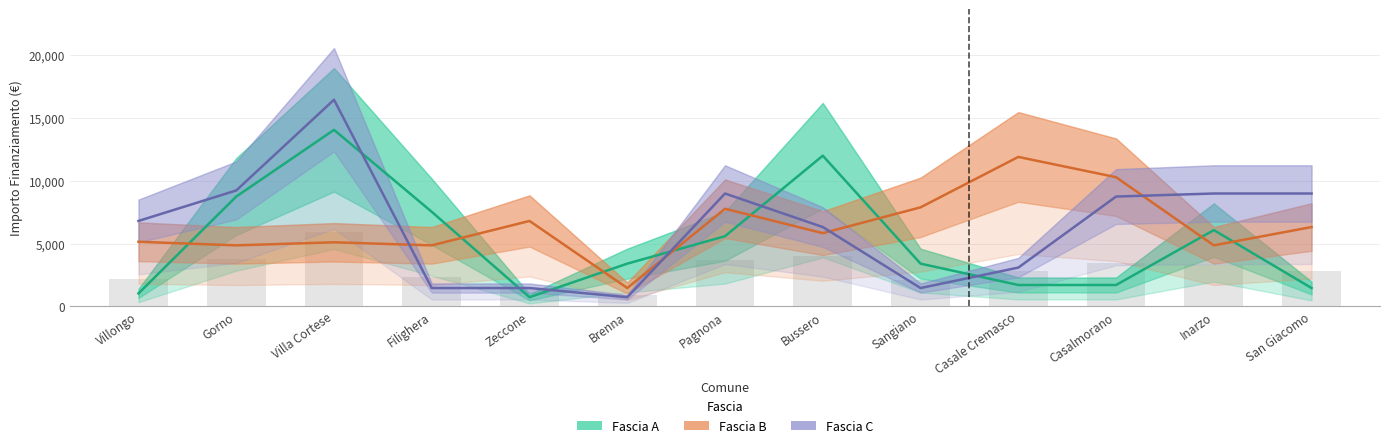

Are the bars horizontal?

No